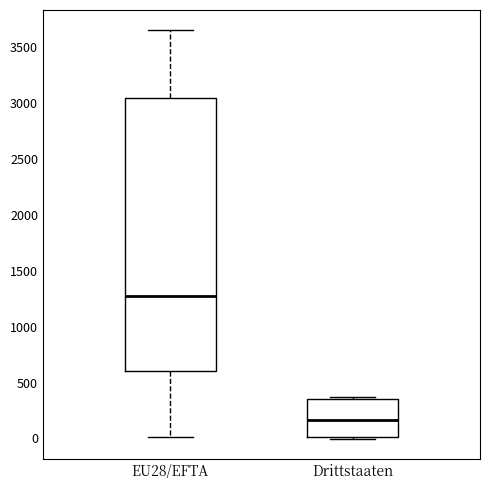

Where does the lower whisker of the box for EU28/EFTA end on the y-axis? The values are not printed on the chart, so give them approximately, as read against the axis.

0